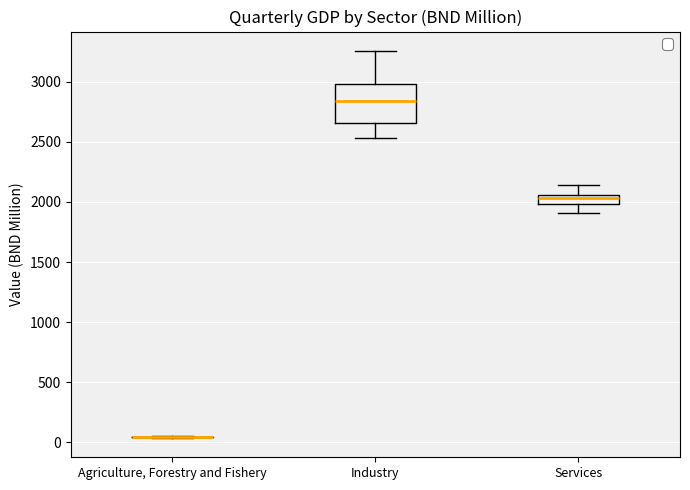

Comparing the boxes themselves (not the whiskers), which one is the tallest?

Industry